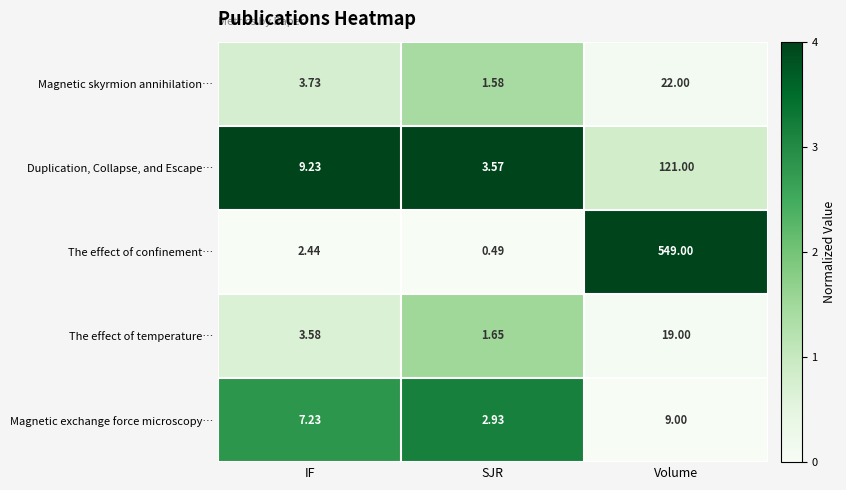

List the series in order of their peak value, lowest first.

Magnetic exchange force microscopy…, The effect of temperature…, Magnetic skyrmion annihilation…, Duplication, Collapse, and Escape…, The effect of confinement…